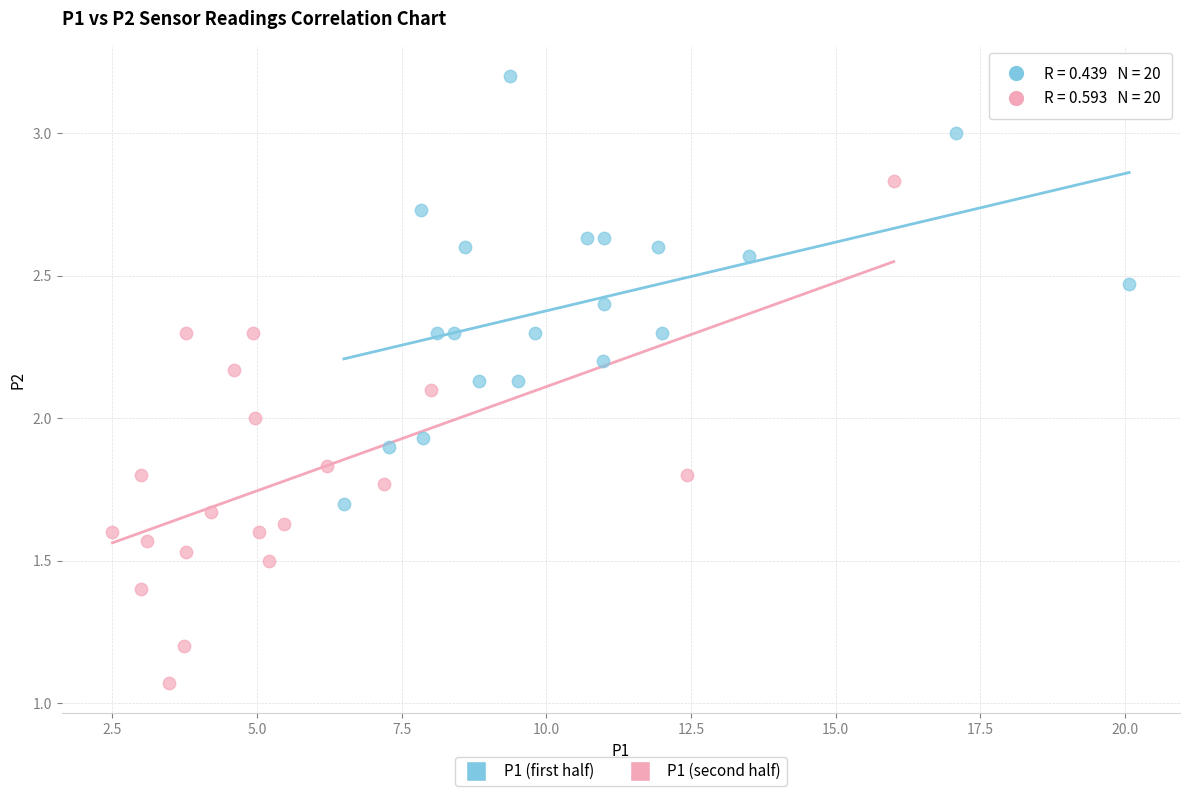

What are all the series names shown in the legend?

P1 (first half), P1 (second half)